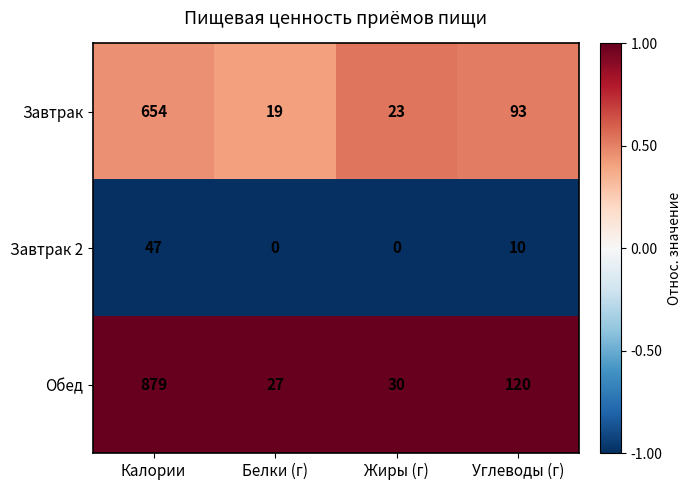

The Обед series shows 30 at Жиры (г). True or false?

True